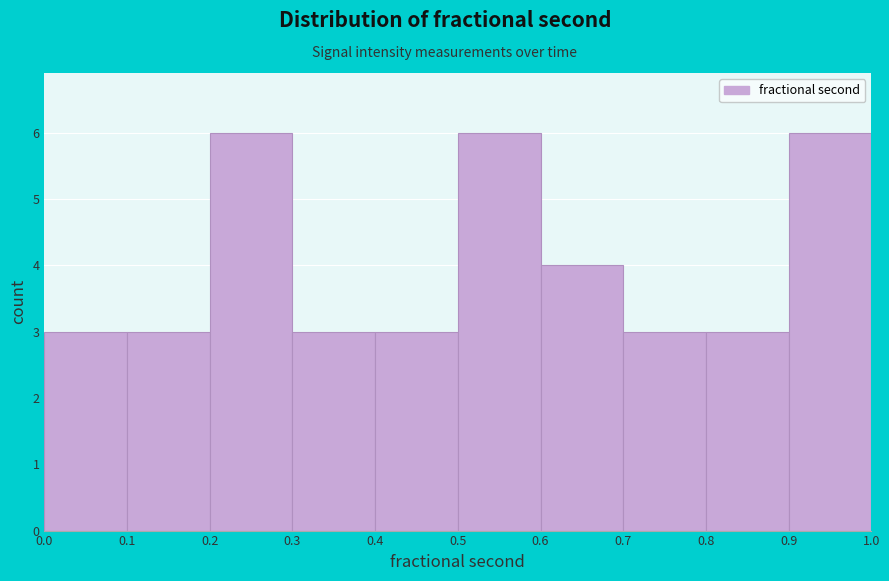

Reading left to right, transcribe this chart: for each bar, give the range it covers on the x-axis and its height. The values are not printed on the chart, so give them approximately, as read against the axis.

0.0 to 0.1: 3
0.1 to 0.2: 3
0.2 to 0.3: 6
0.3 to 0.4: 3
0.4 to 0.5: 3
0.5 to 0.6: 6
0.6 to 0.7: 4
0.7 to 0.8: 3
0.8 to 0.9: 3
0.9 to 1.0: 6